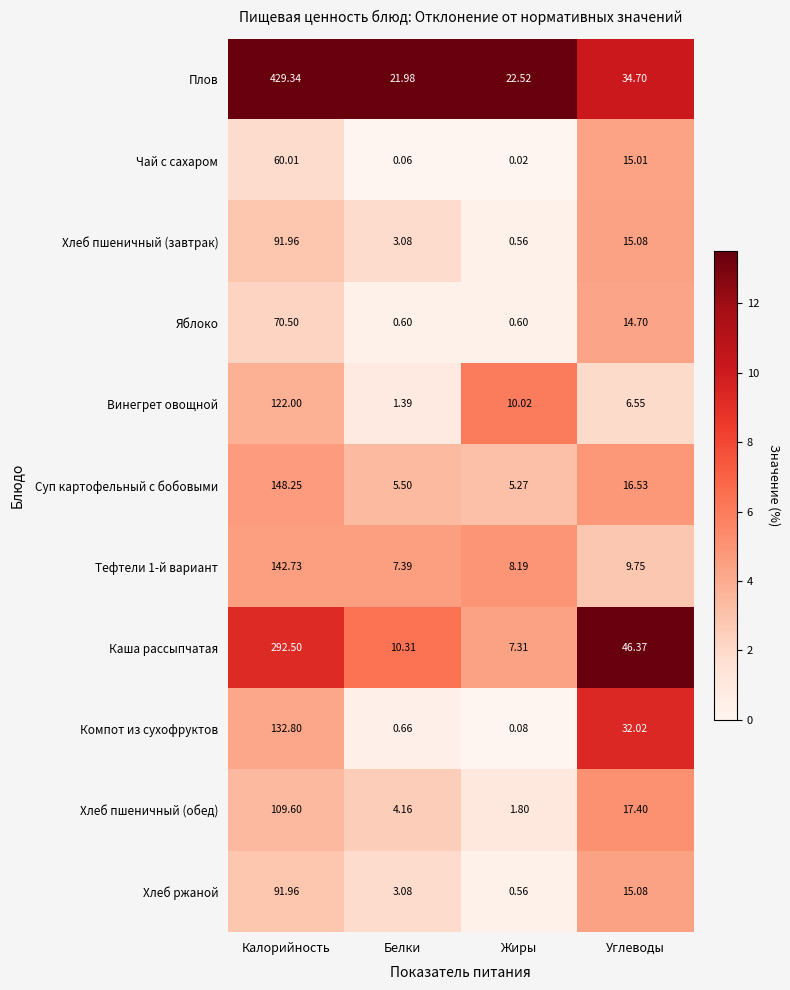

How many values in the Хлеб пшеничный (обед) series exceed 17?

2